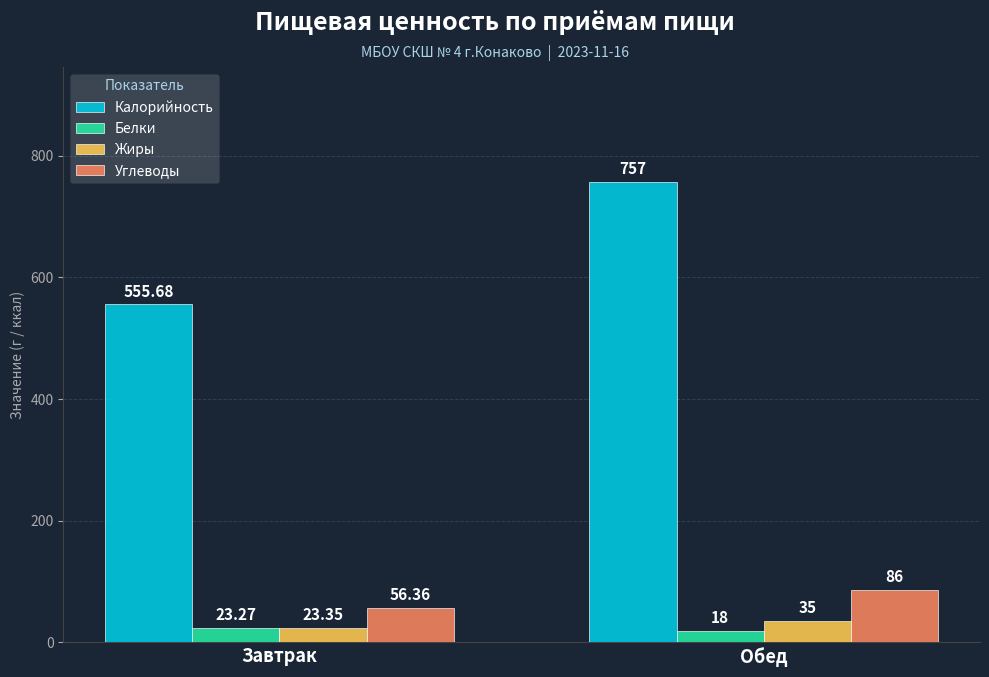

Reading right to left, extract all data points from this chart.

Калорийность: Обед=757.0	Завтрак=555.7
Белки: Обед=18.0	Завтрак=23.3
Жиры: Обед=35.0	Завтрак=23.4
Углеводы: Обед=86.0	Завтрак=56.4